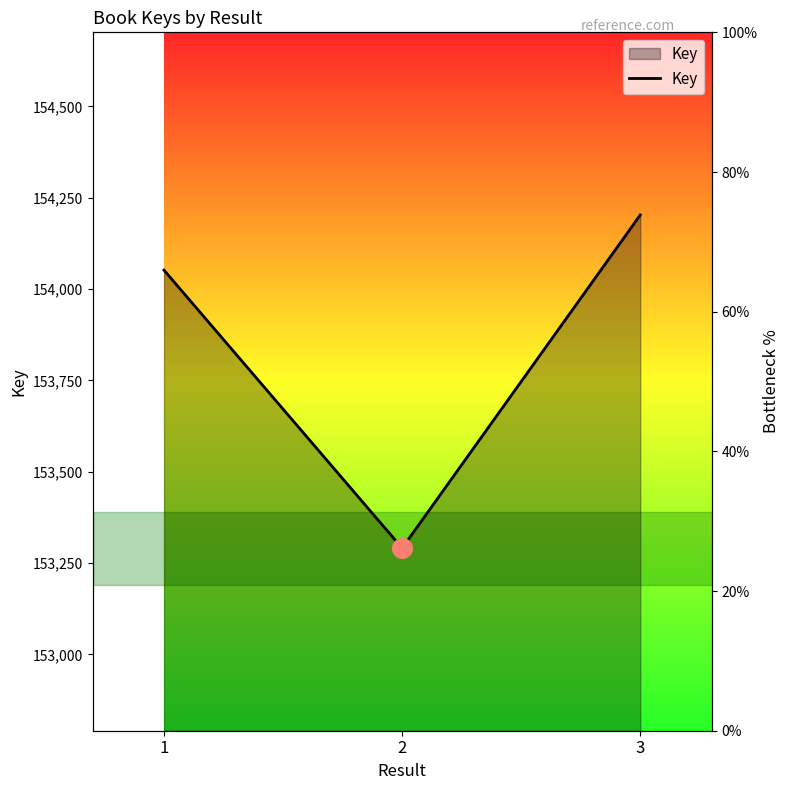

Between 3 and 2, which is larger?

3